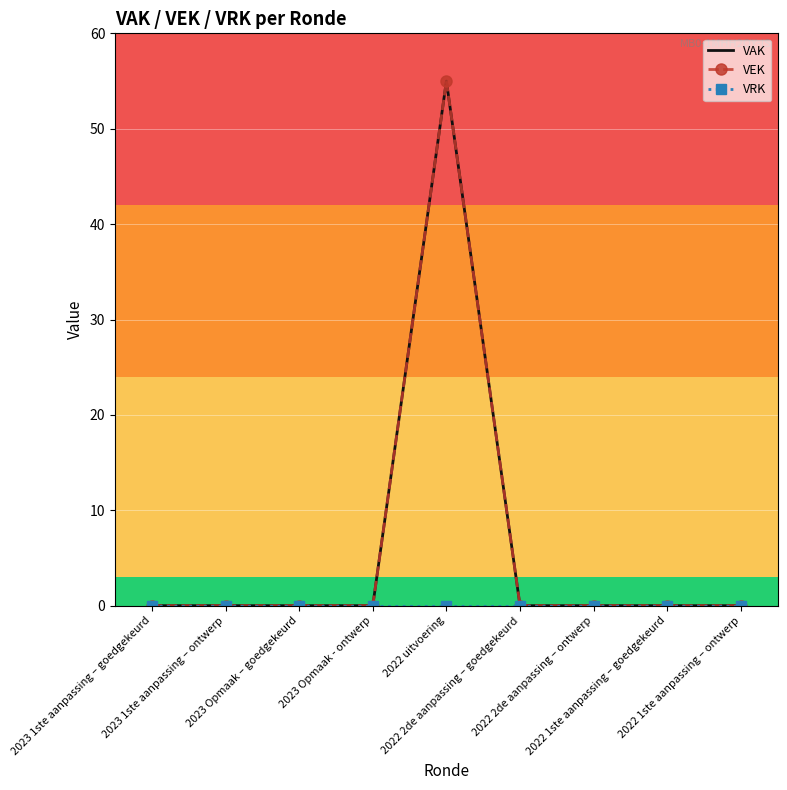

What is the difference between the maximum and minimum values in the VAK series?

55